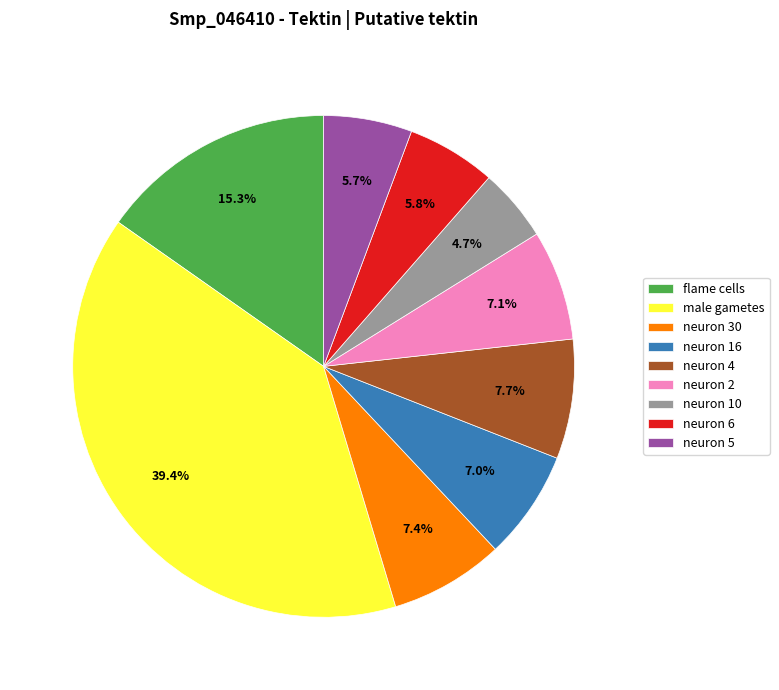

To the nearest percent, what is the combined percentage of neuron 4 and neuron 2?

15%